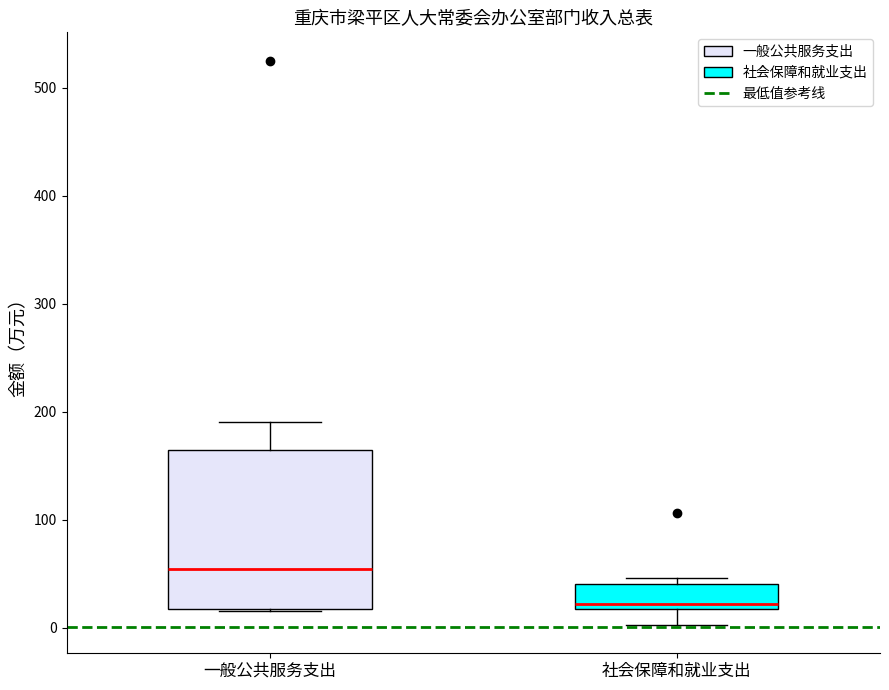

Which box has the lowest median line?

社会保障和就业支出